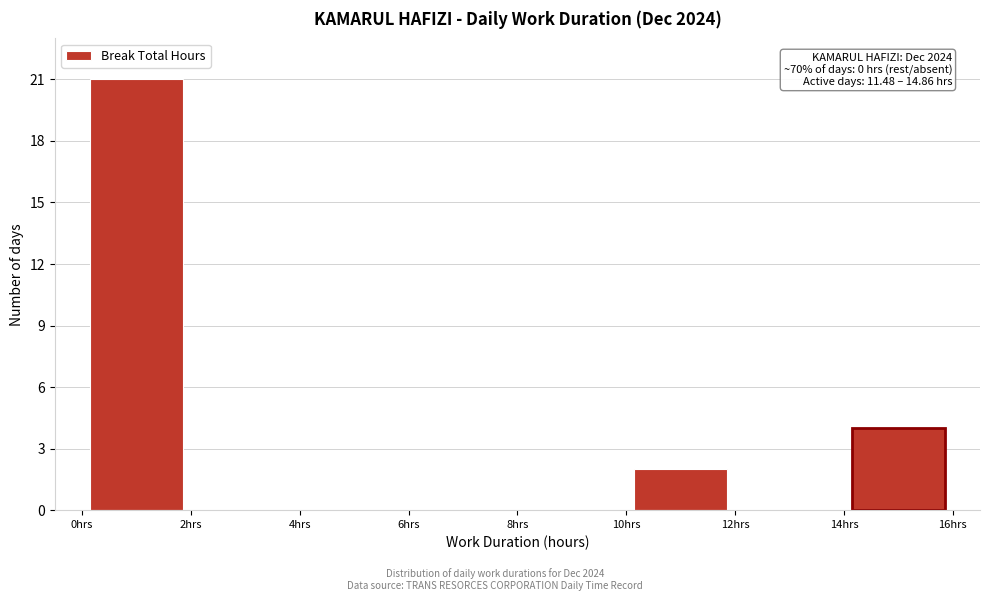

Over which range of the x-axis is the bar tallest?

0 to 2